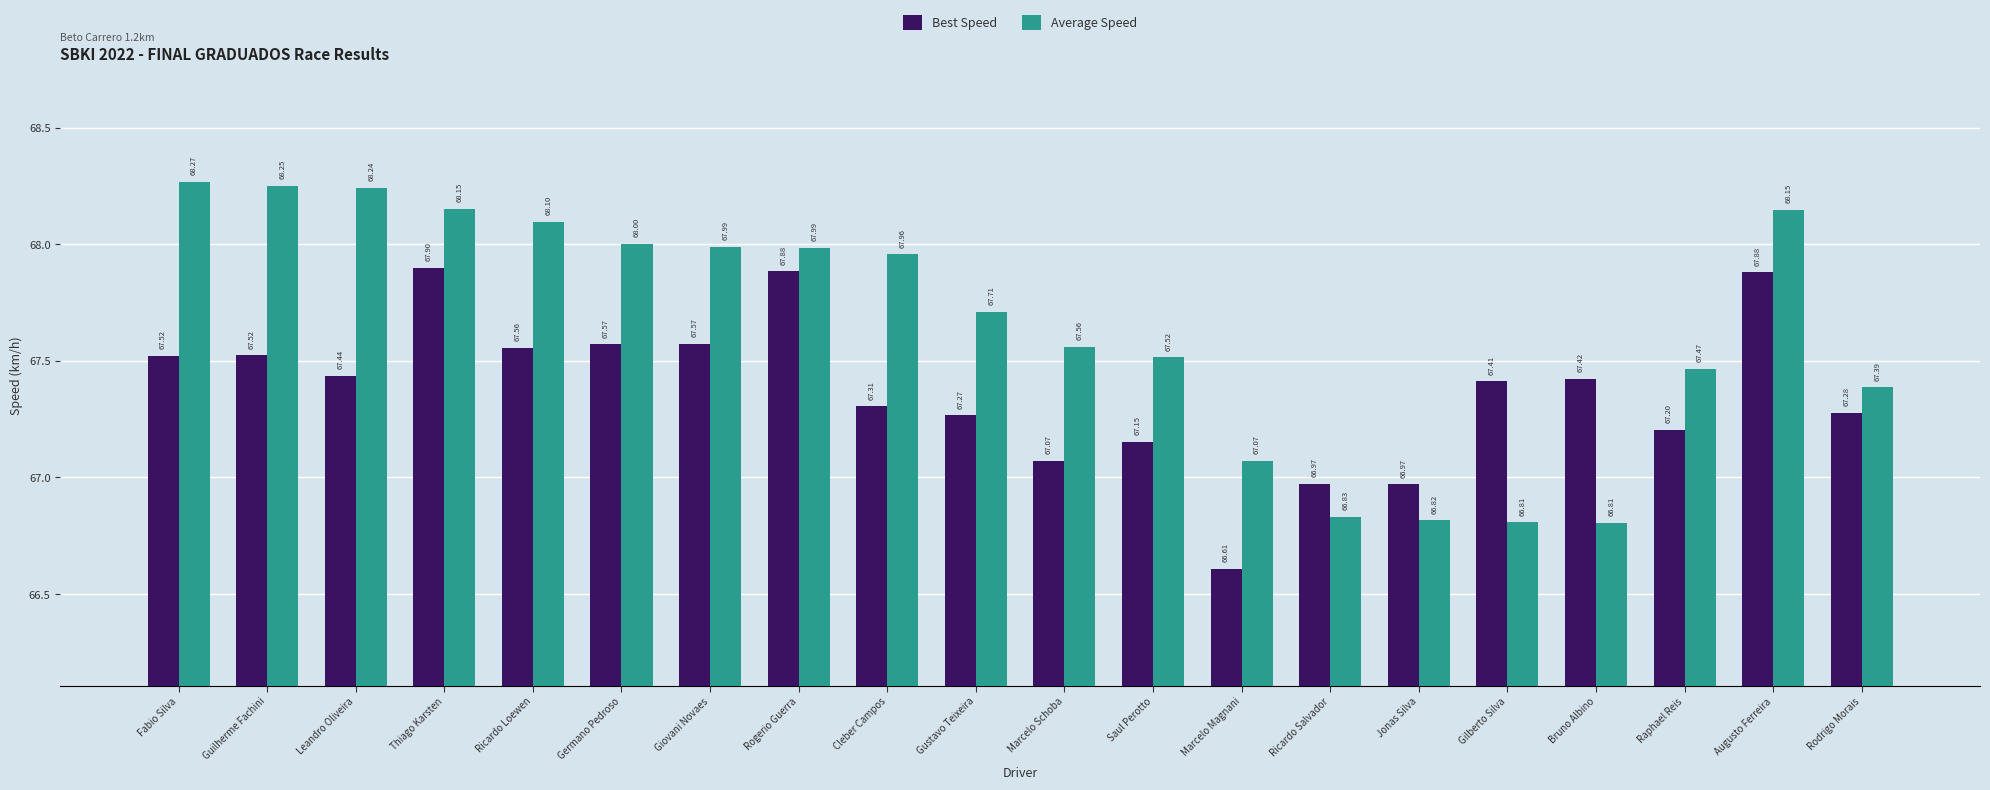

Which series has the largest total across all categories?

Average Speed